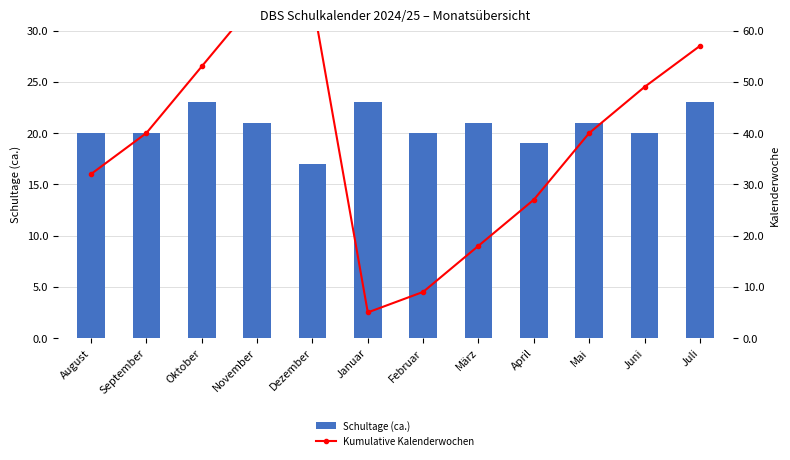

List the series in order of their peak value, highest first.

Kumulative Kalenderwochen, Schultage (ca.)